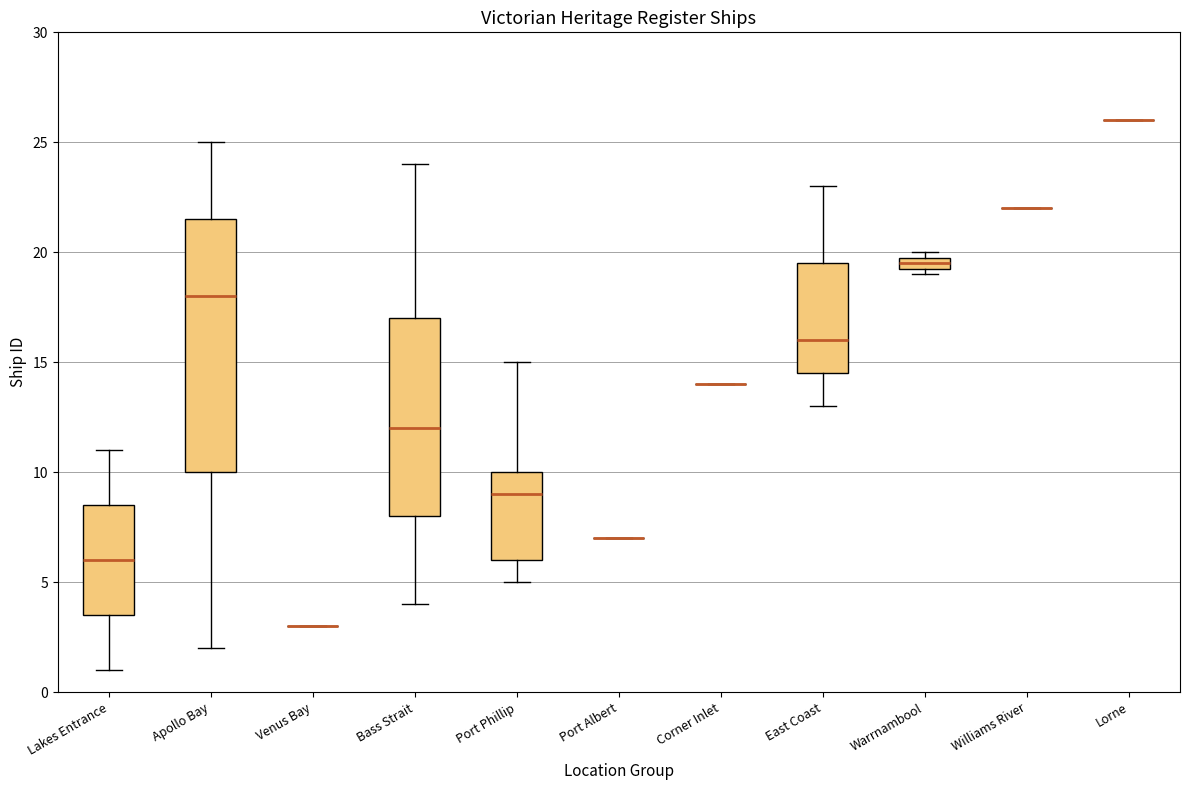

Which box is the tallest, from its lower edge to its upper edge?

Apollo Bay